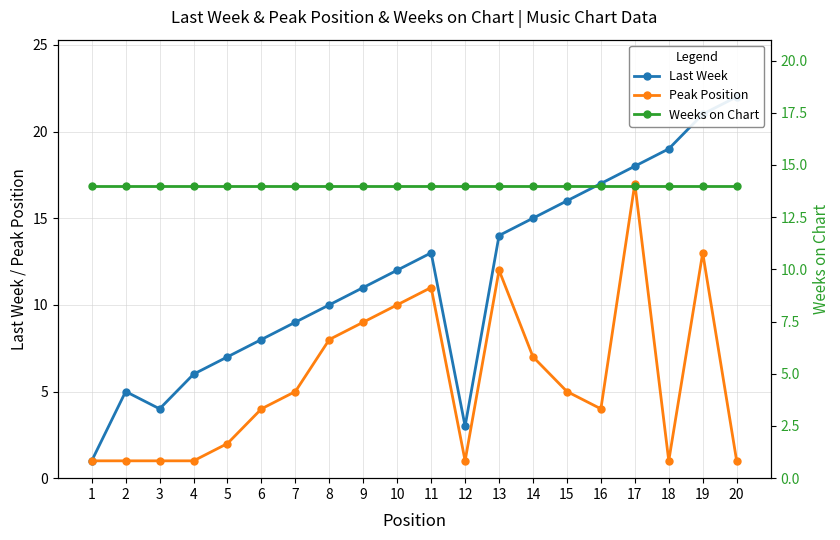

Is the value of Peak Position at 4 greater than the value of Last Week at 8?

No